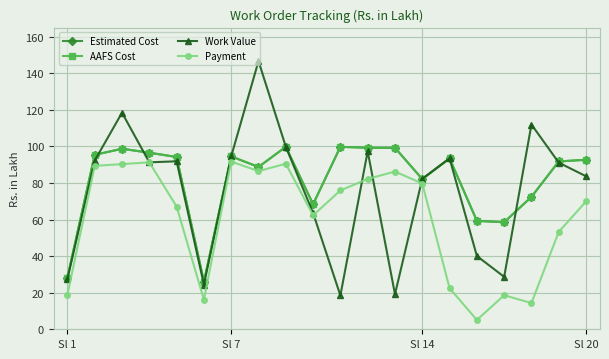

Does the chart have visible grid lines?

Yes